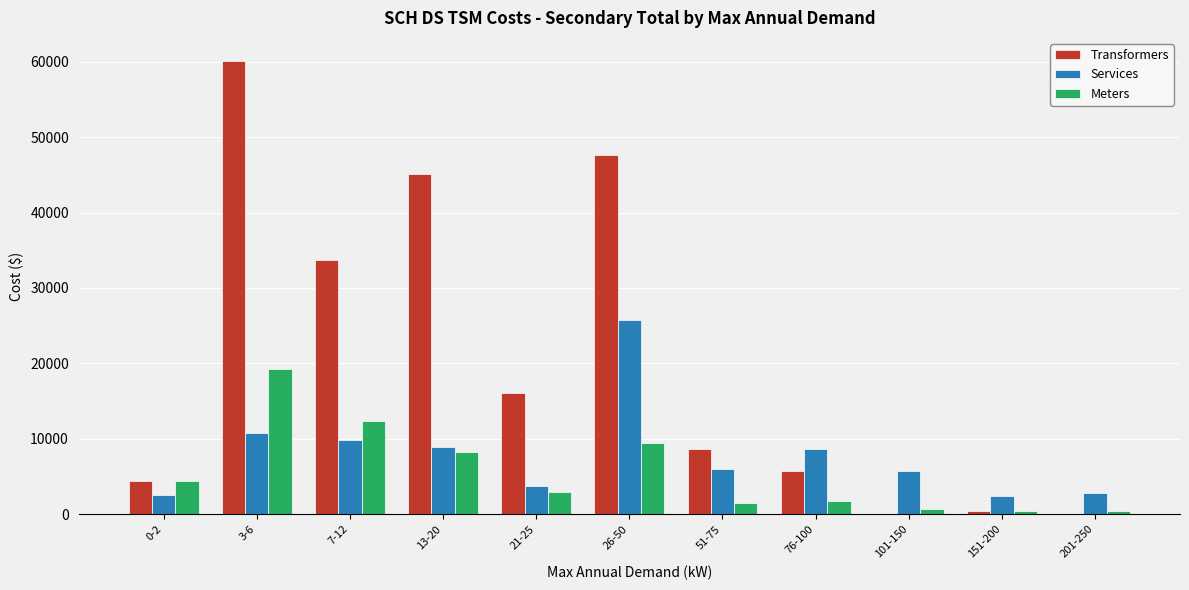

The value of Meters at 26-50 is 9418.3. True or false?

True